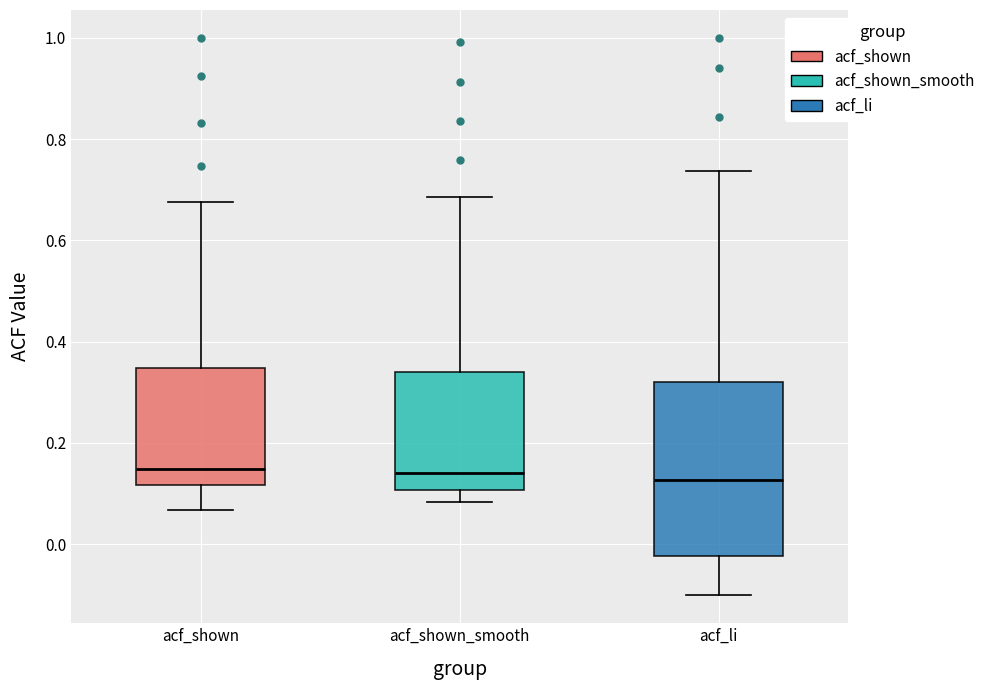

Reading left to right, transcribe this box plot: for each box, give where its median line is, the range the box spans, and where its two whiskers end, as read against the y-axis. The values are not printed on the chart, so give them approximately, as read against the axis.

acf_shown: median 0.14, box 0.12 to 0.34, whiskers 0.06 to 0.68
acf_shown_smooth: median 0.14, box 0.10 to 0.34, whiskers 0.08 to 0.68
acf_li: median 0.12, box -0.02 to 0.32, whiskers -0.10 to 0.74